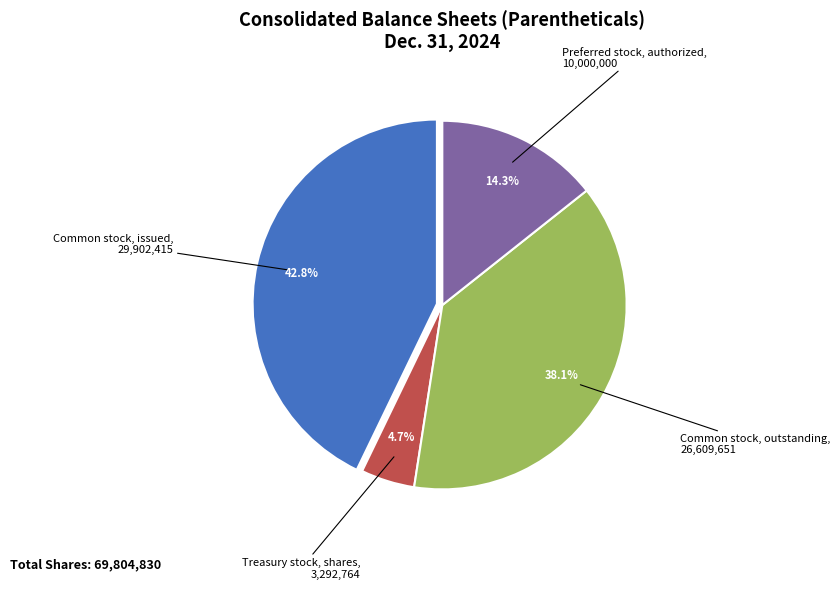

Is there any slice that represents more than half of the pie?

No